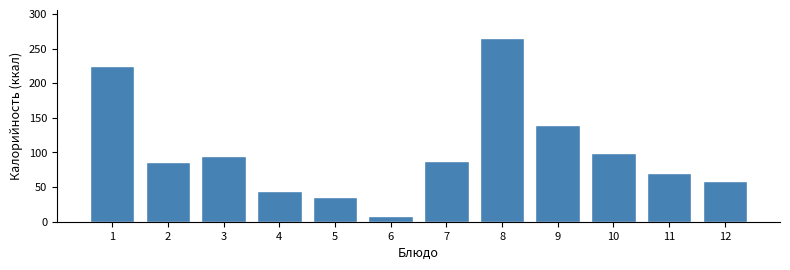

Reading right to left, list all the values displayed in this chart.

58.7	70.3	98.6	139.4	265.7	88.3	8.5	35.8	44.4	95.0	86.0	225.5